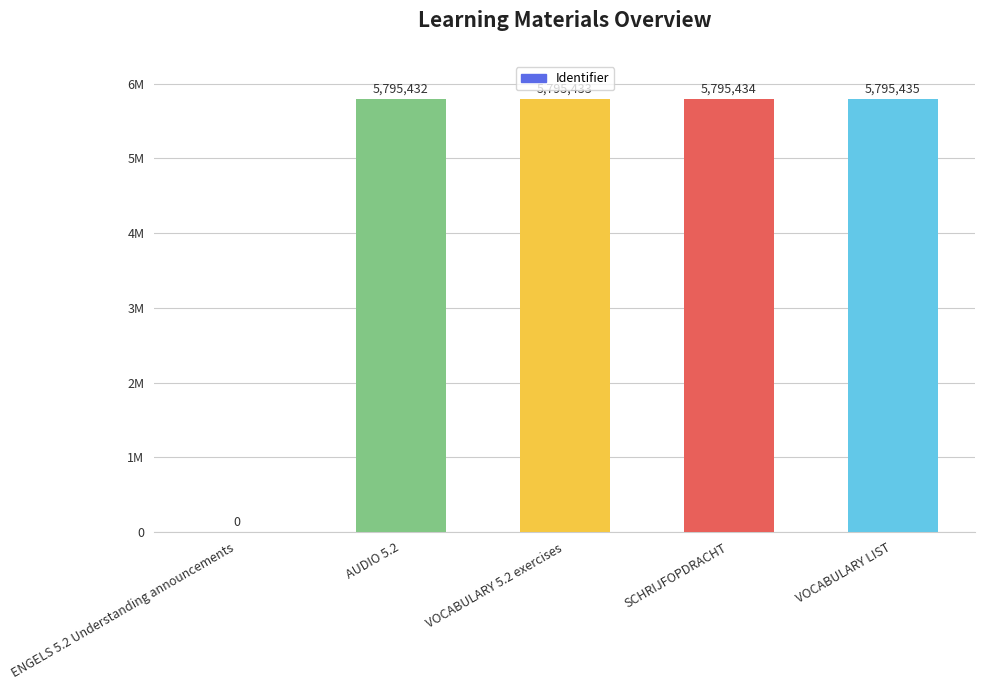

List the labels in order of value, largest first.

VOCABULARY LIST, SCHRIJFOPDRACHT, VOCABULARY 5.2 exercises, AUDIO 5.2, ENGELS 5.2 Understanding announcements